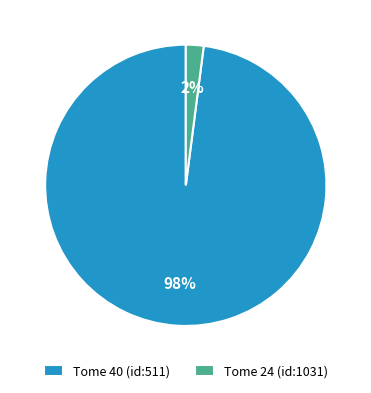

Is it true that Tome 24 (id:1031) is 2% of the pie?

True